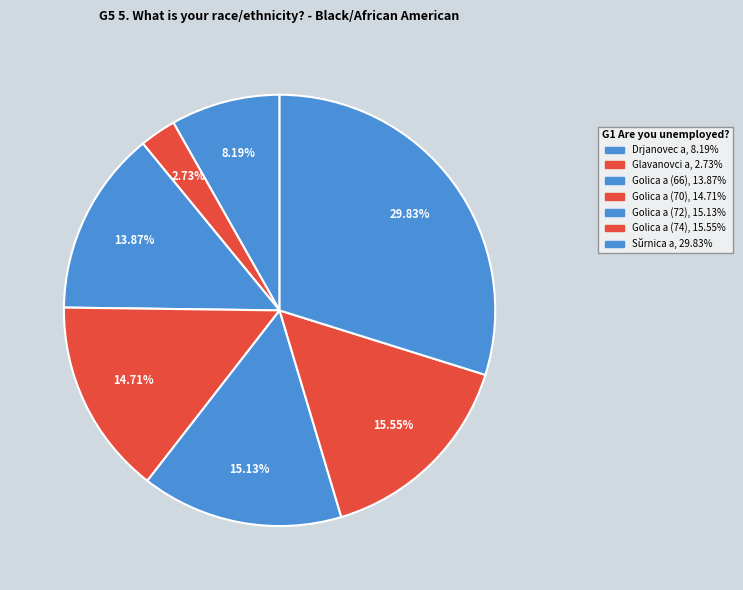

To the nearest percent, what is the difference between the largest and smallest slice percentages?

27%